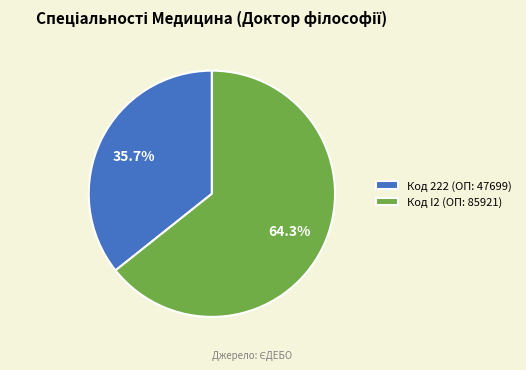

Which has a higher value, Код 222 (ОП: 47699) or Код I2 (ОП: 85921)?

Код I2 (ОП: 85921)